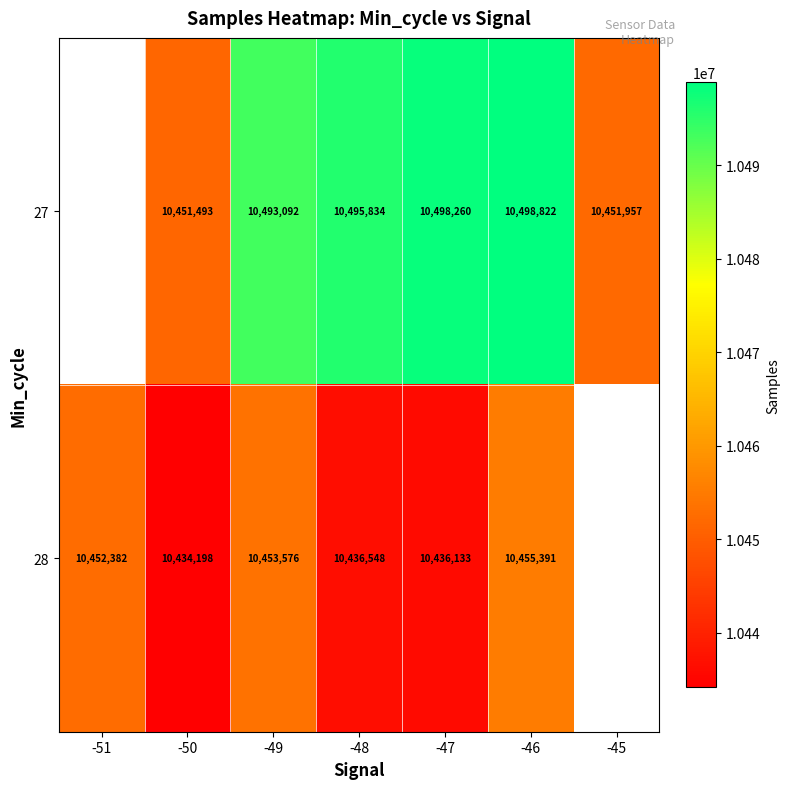

What is the spread (max minus min) of values at -50?

17295